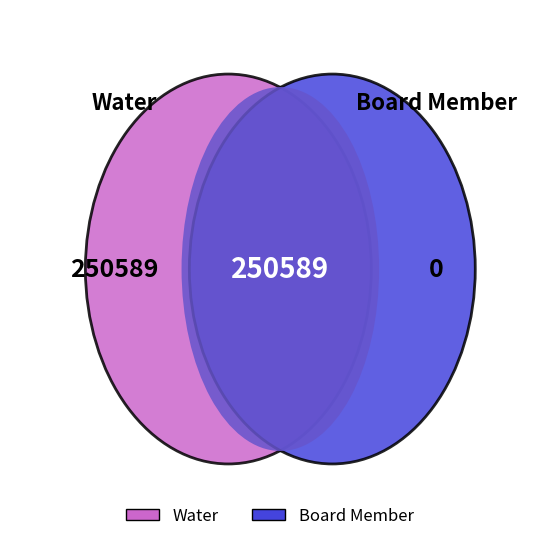

The Board Member slice represents 0% of the pie. True or false?

True